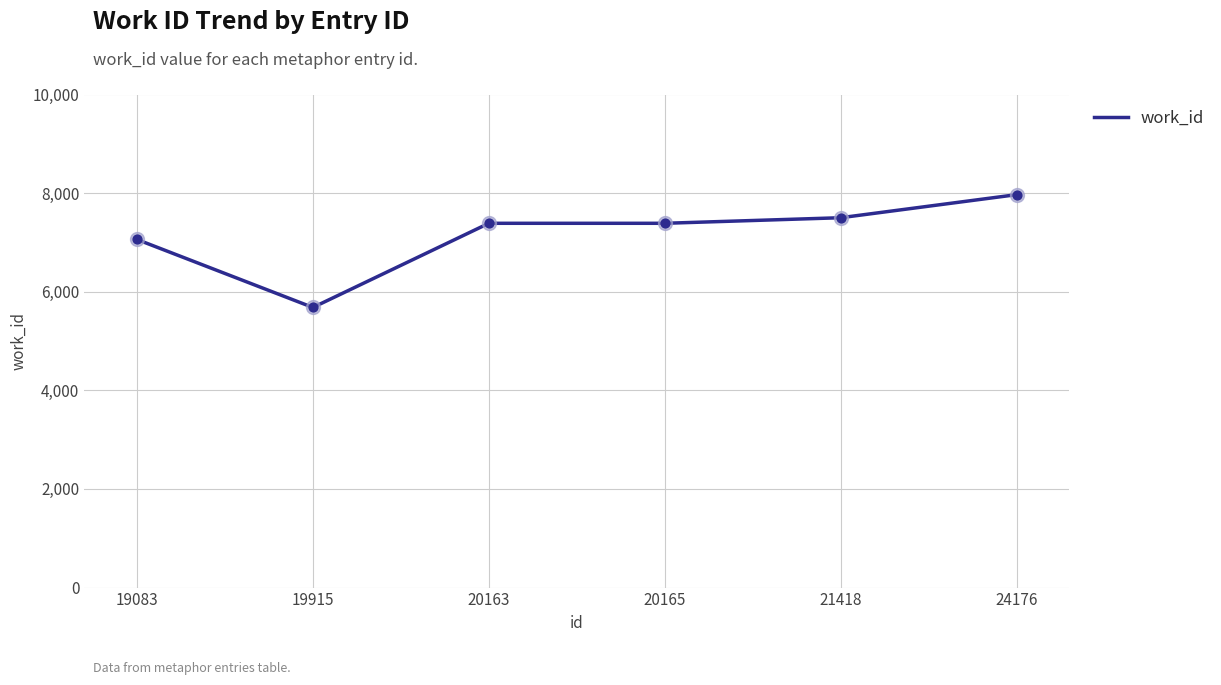

Which has a higher value, 19915 or 19083?

19083